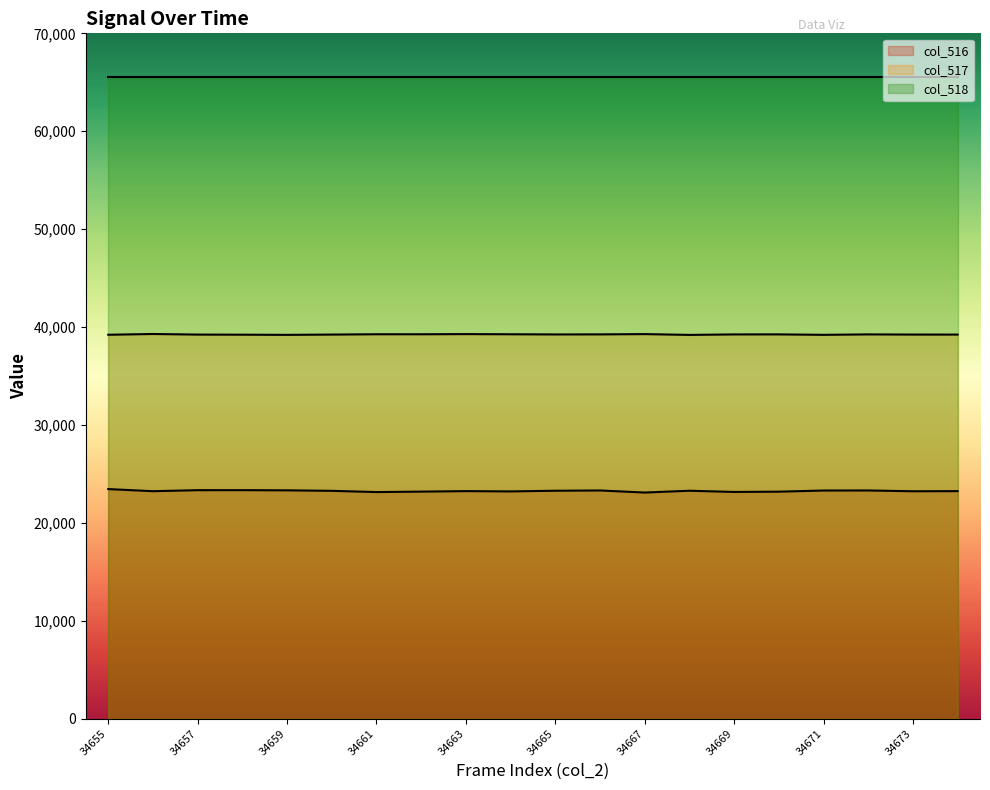

What is the smallest value displayed?

23095